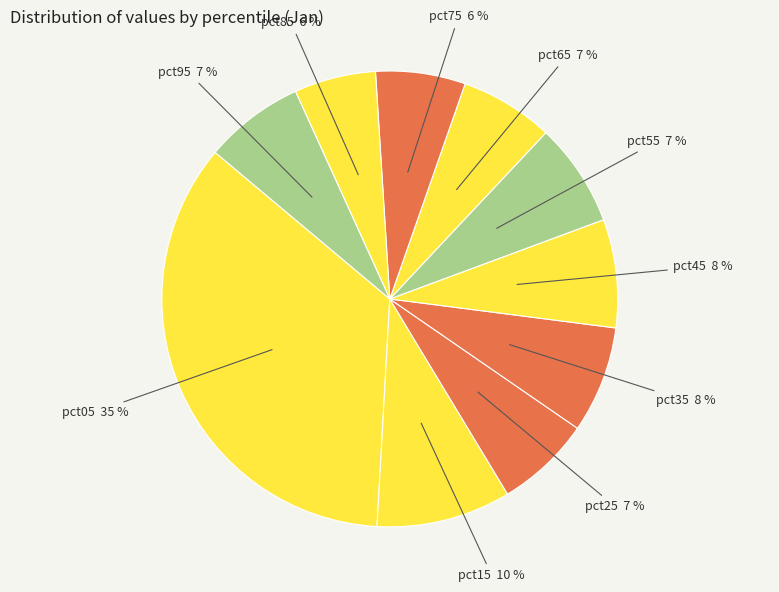

Between pct45 and pct75, which is larger?

pct45